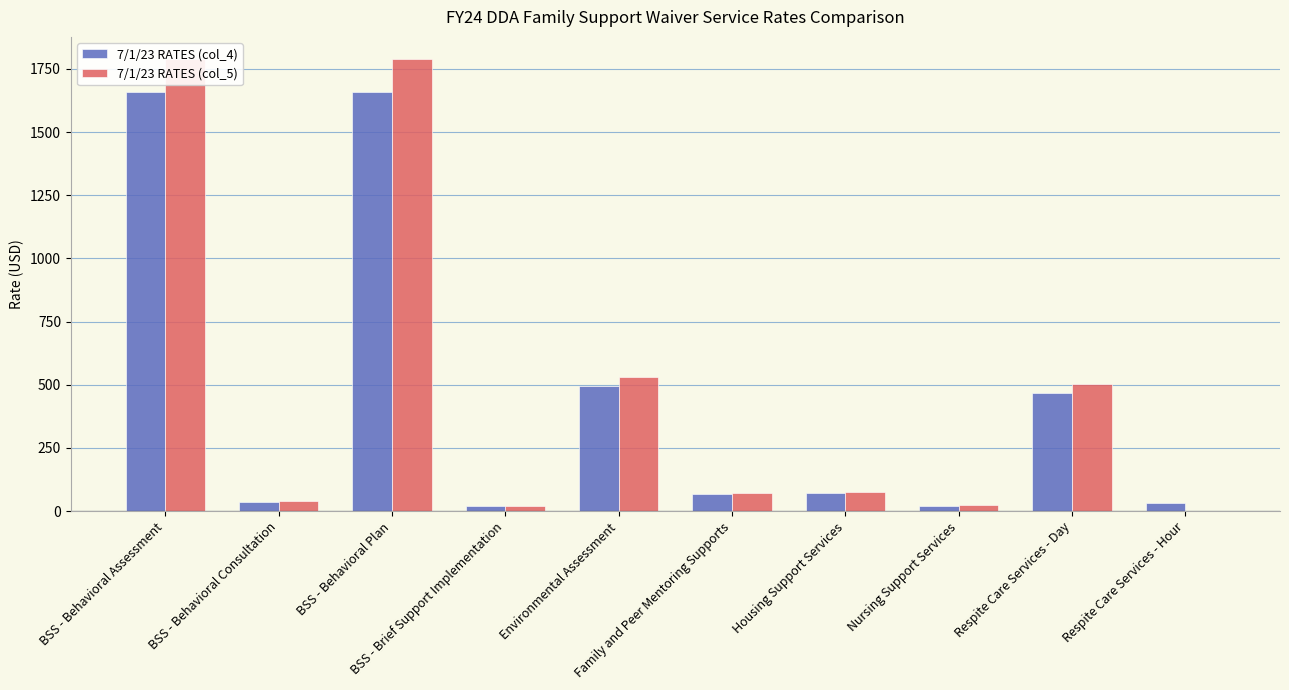

At which category is the sum across all series the highest?

BSS - Behavioral Assessment